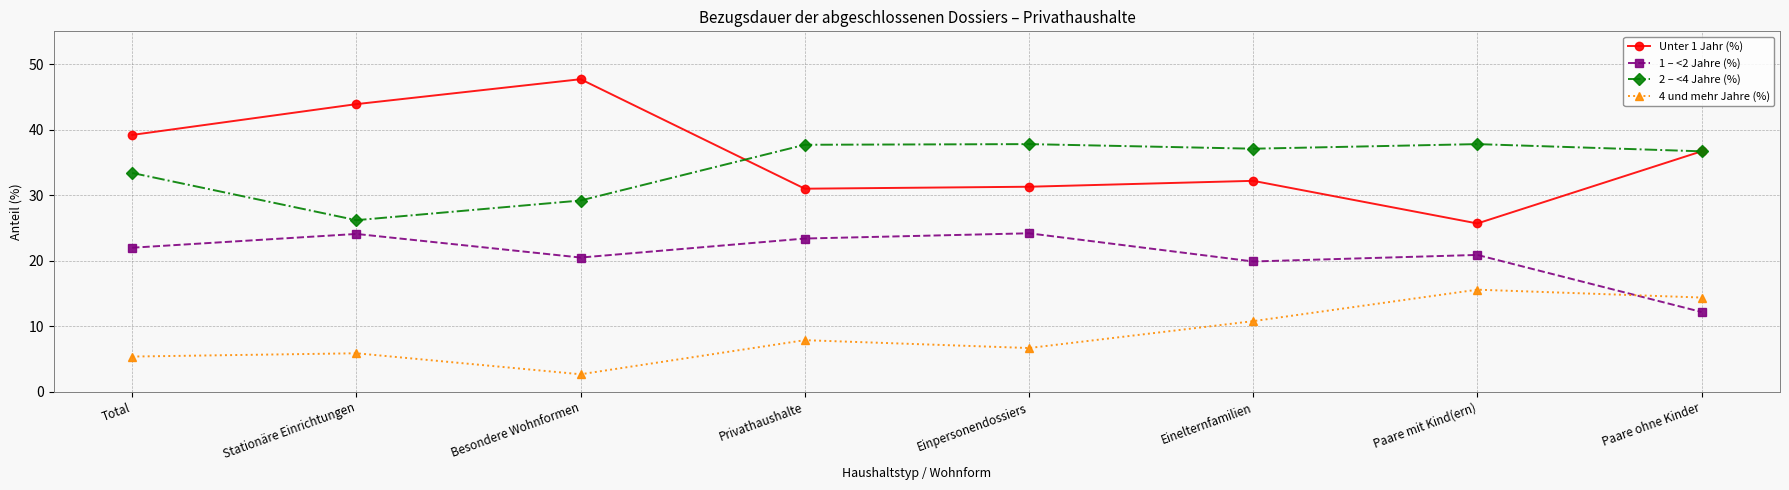

What is the minimum value for 4 und mehr Jahre (%)?

2.7